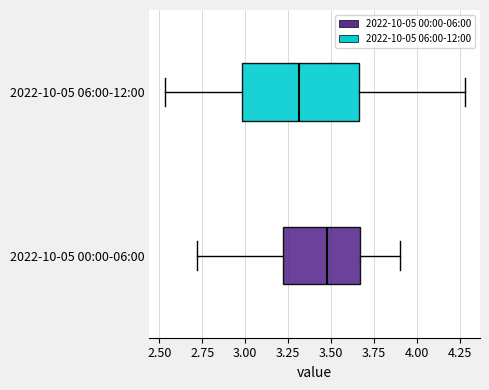

Where does the right whisker of the box for 2022-10-05 00:00-06:00 end on the x-axis? The values are not printed on the chart, so give them approximately, as read against the axis.

3.90